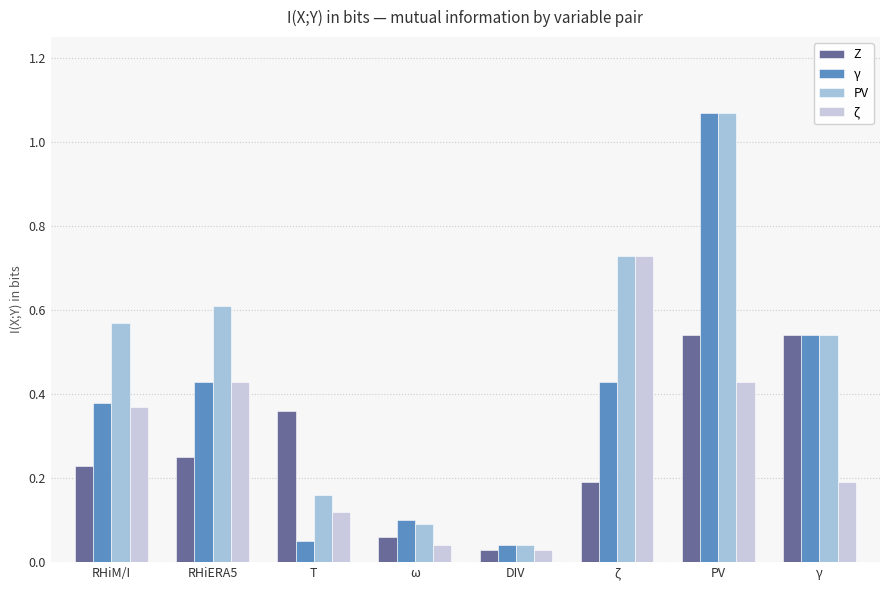

What is the difference between the maximum and minimum values in the ζ series?

0.7